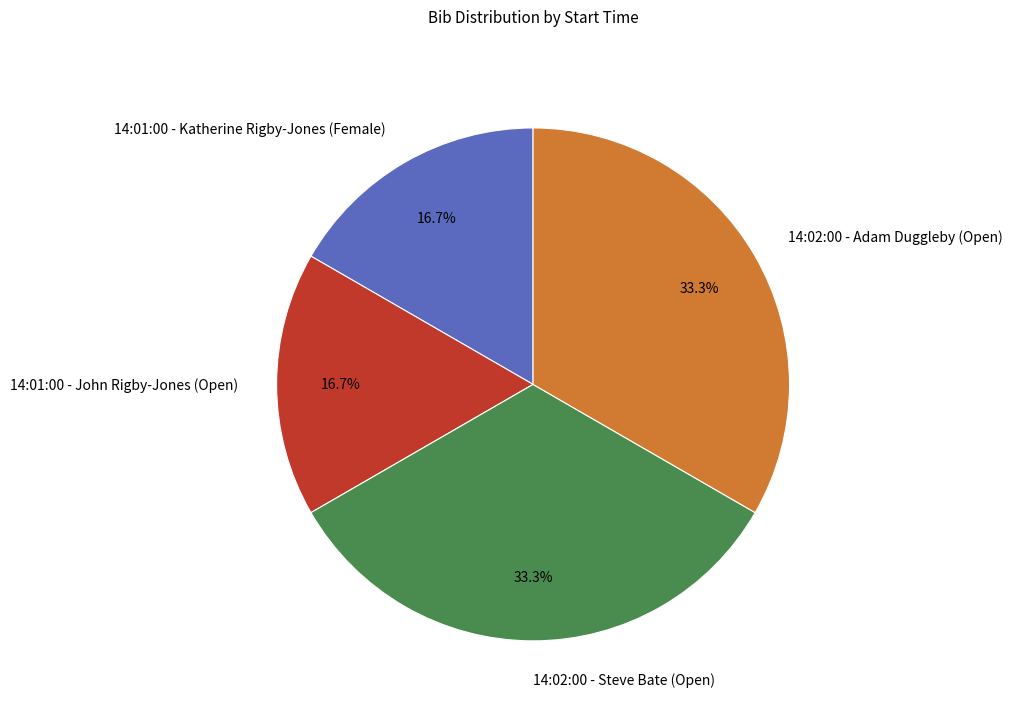

How many segments does this pie chart have?

4